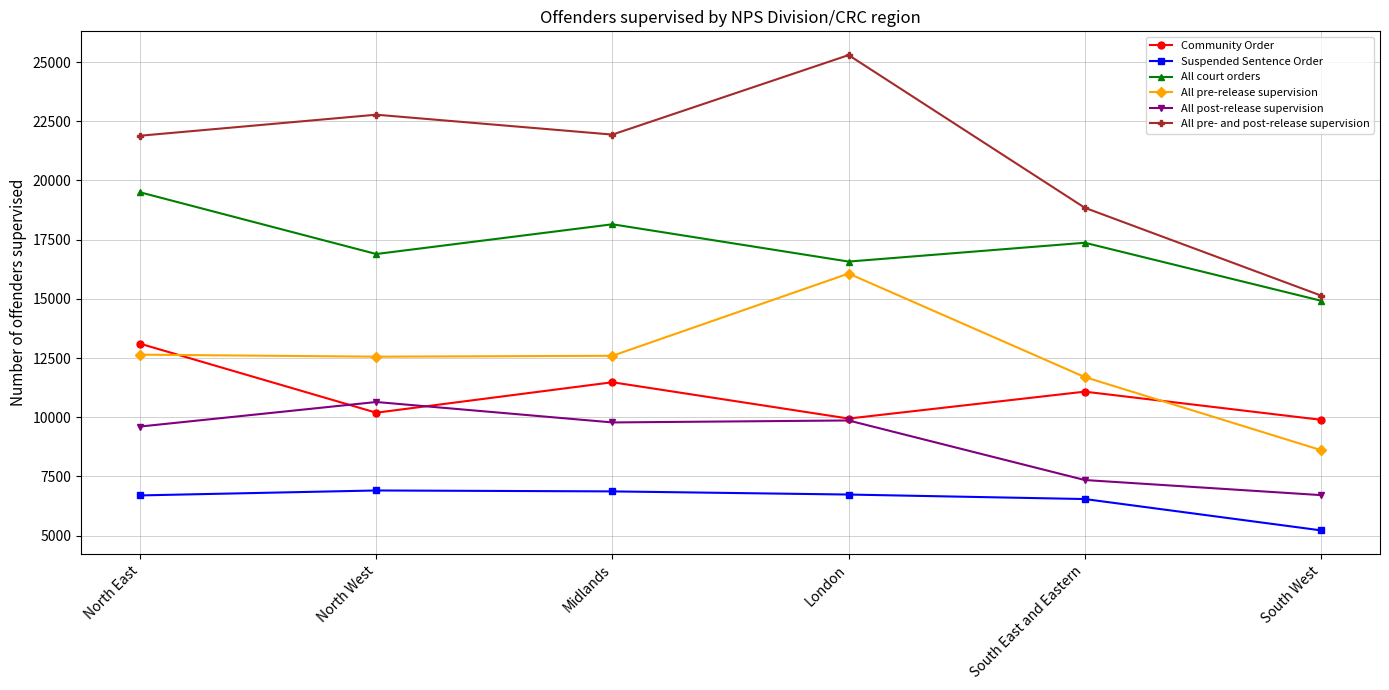

What is the label of the 1st point from the right?

South West